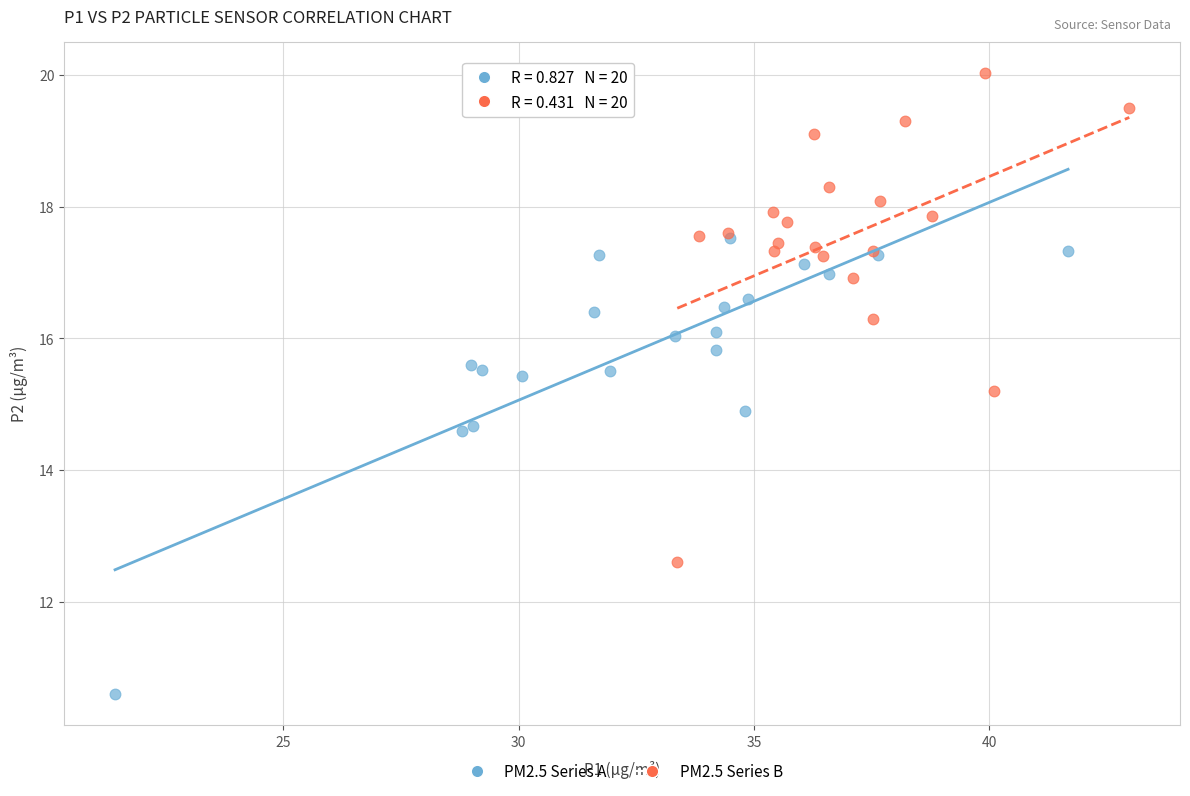

Which series reaches the maximum Y coordinate?

PM2.5 Series B